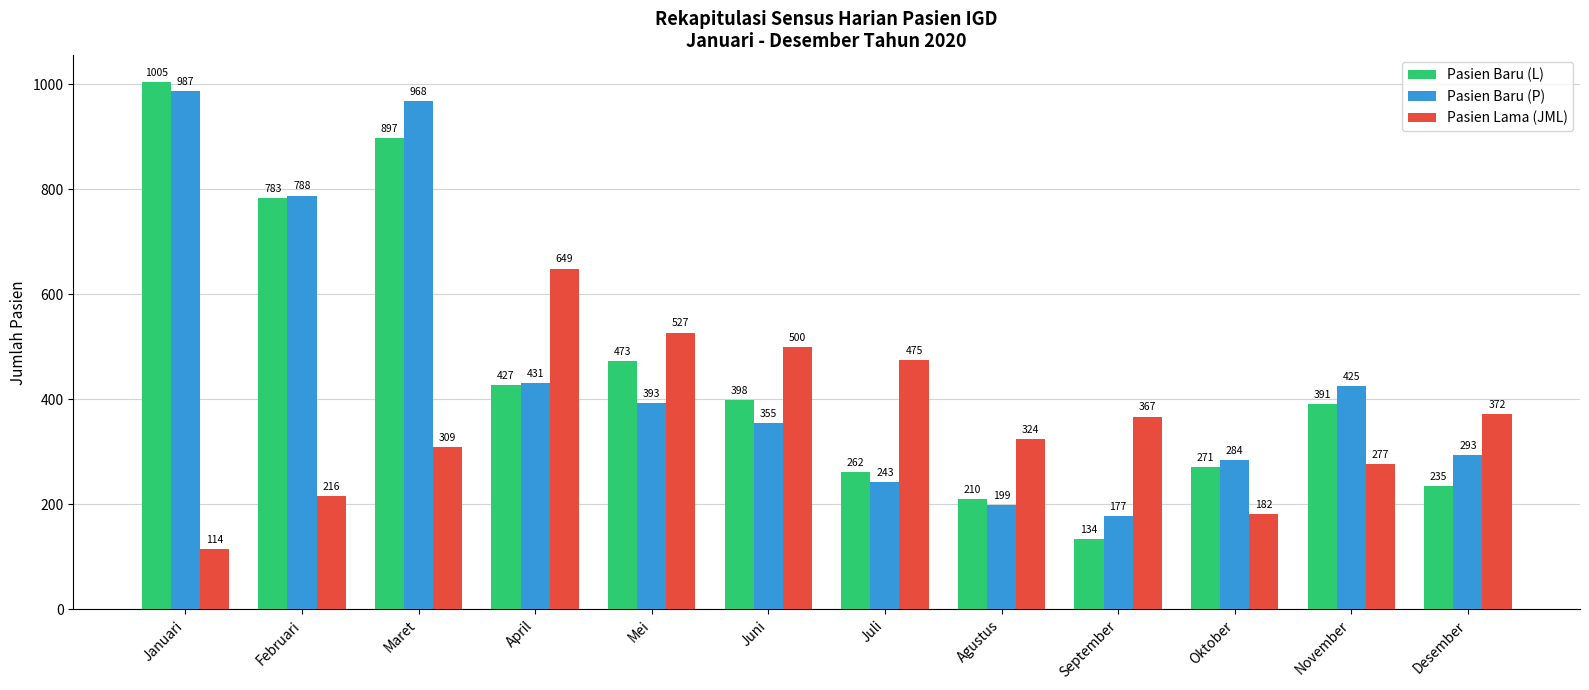

Does the chart contain any negative values?

No